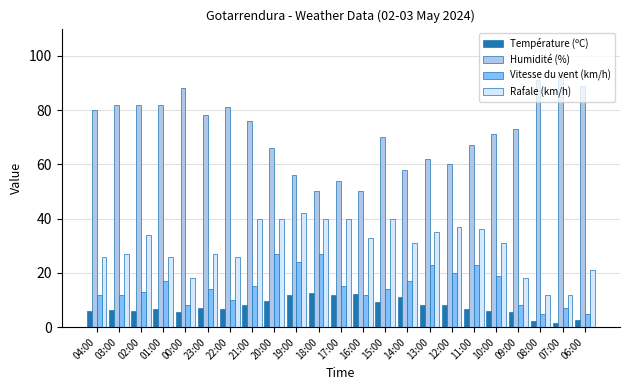

The Humidité (%) series shows 45.9 at 00:00. True or false?

False